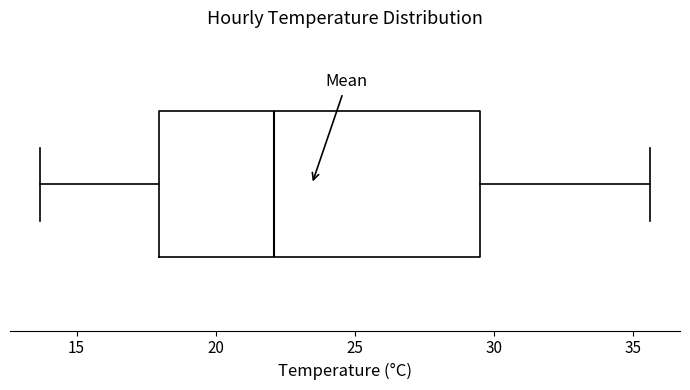

Where is the left edge of the box on the x-axis? The values are not printed on the chart, so give them approximately, as read against the axis.

18.0